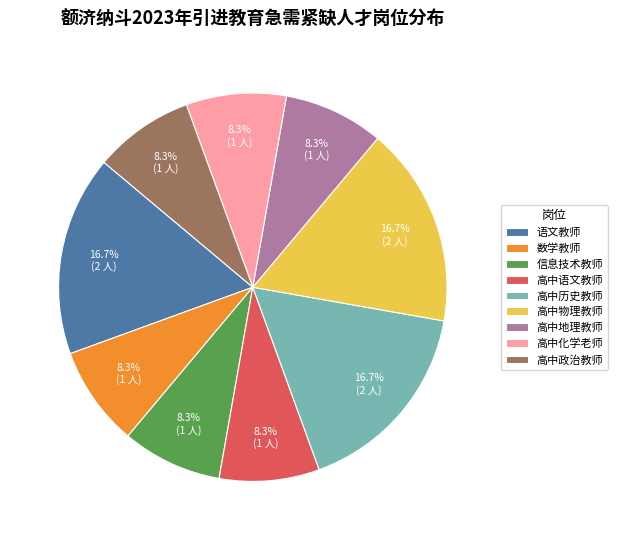

Is it true that 语文教师 is 22% of the pie?

False